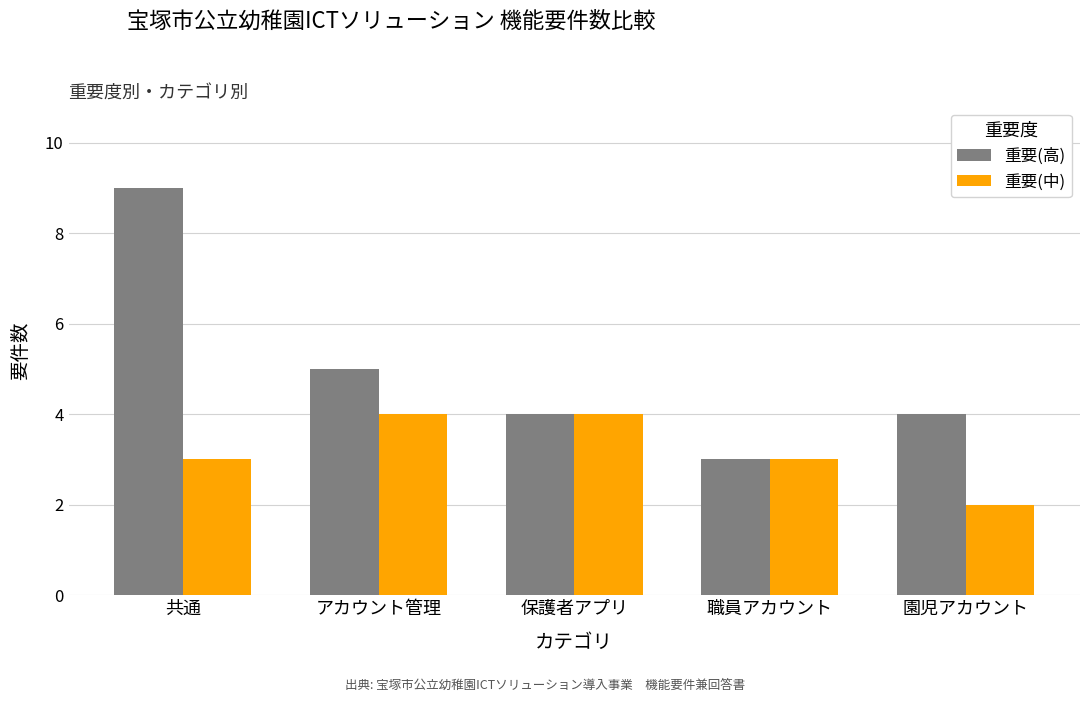

Which category has the highest value in the 重要(高) series?

共通